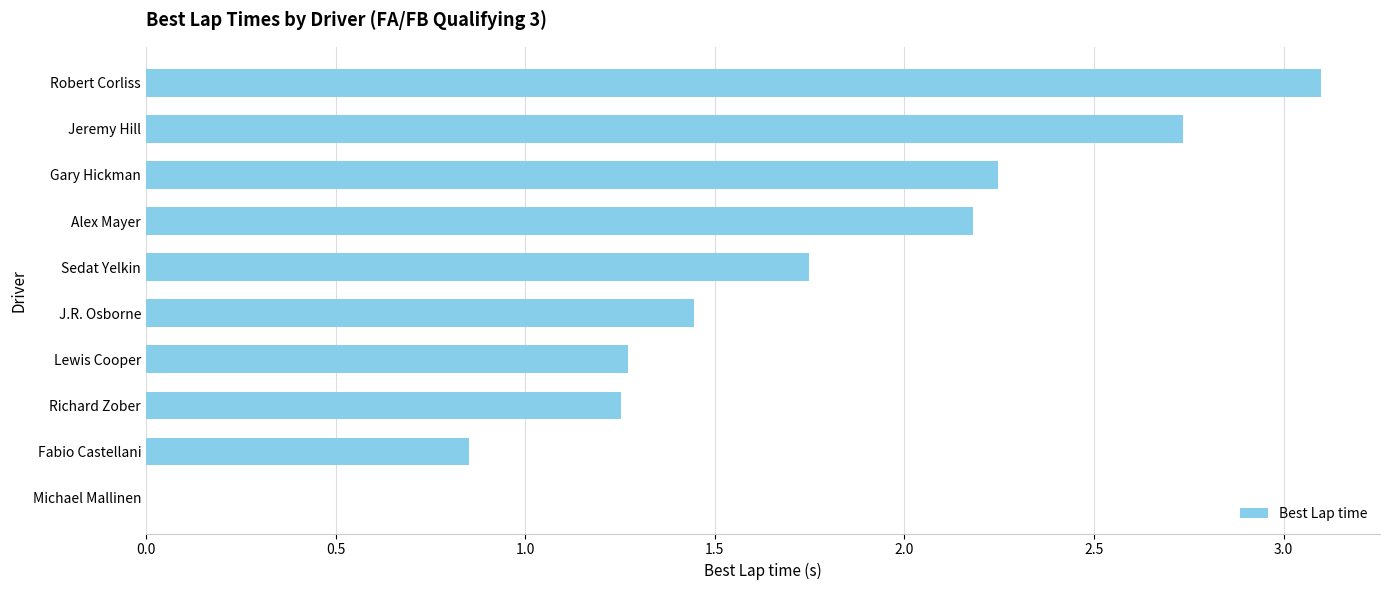

Where is the data nearest to the value 1?

Fabio Castellani